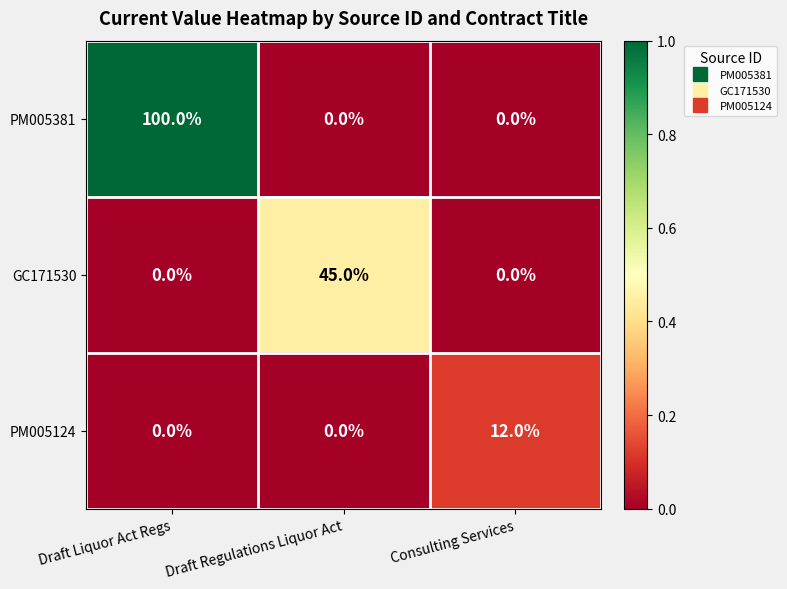

What is the greatest value displayed?

100